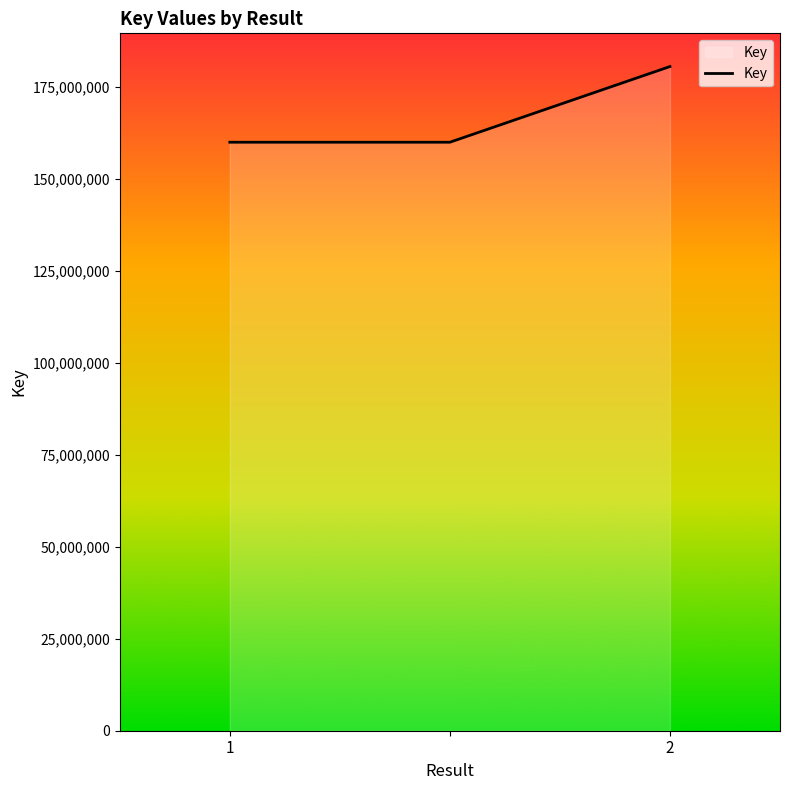

What is the smallest value displayed?

159875125